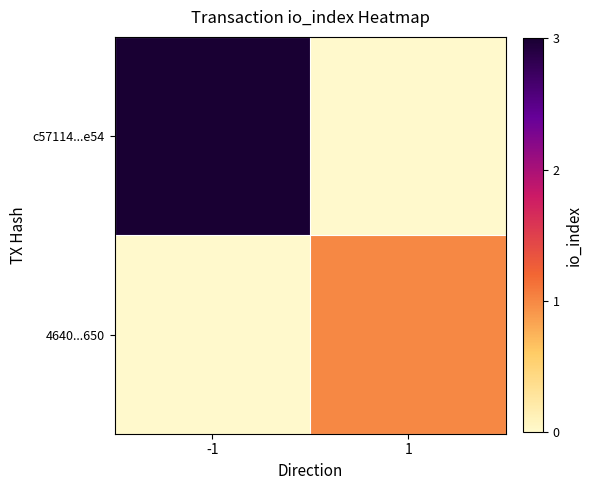

Which series changed the most between -1 and 1?

c57114...e54